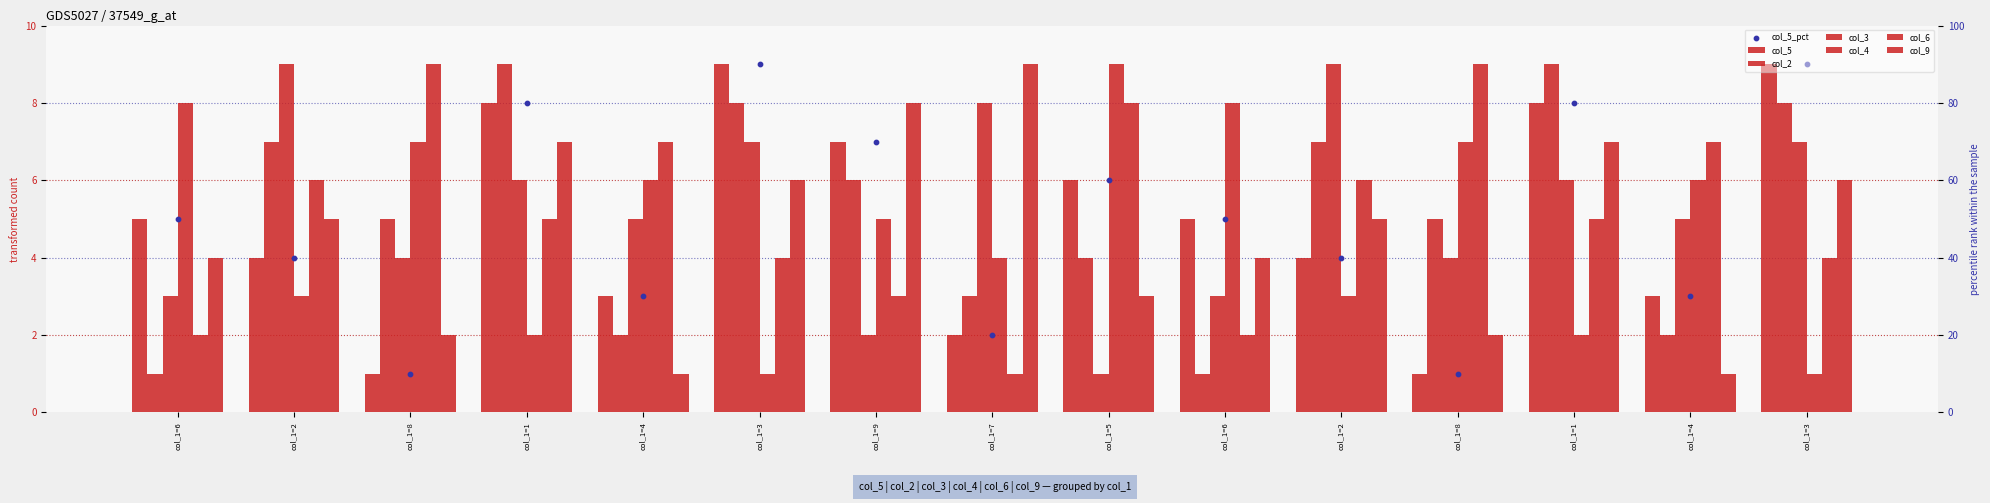

What is the total value across all series at col_1=9?

31